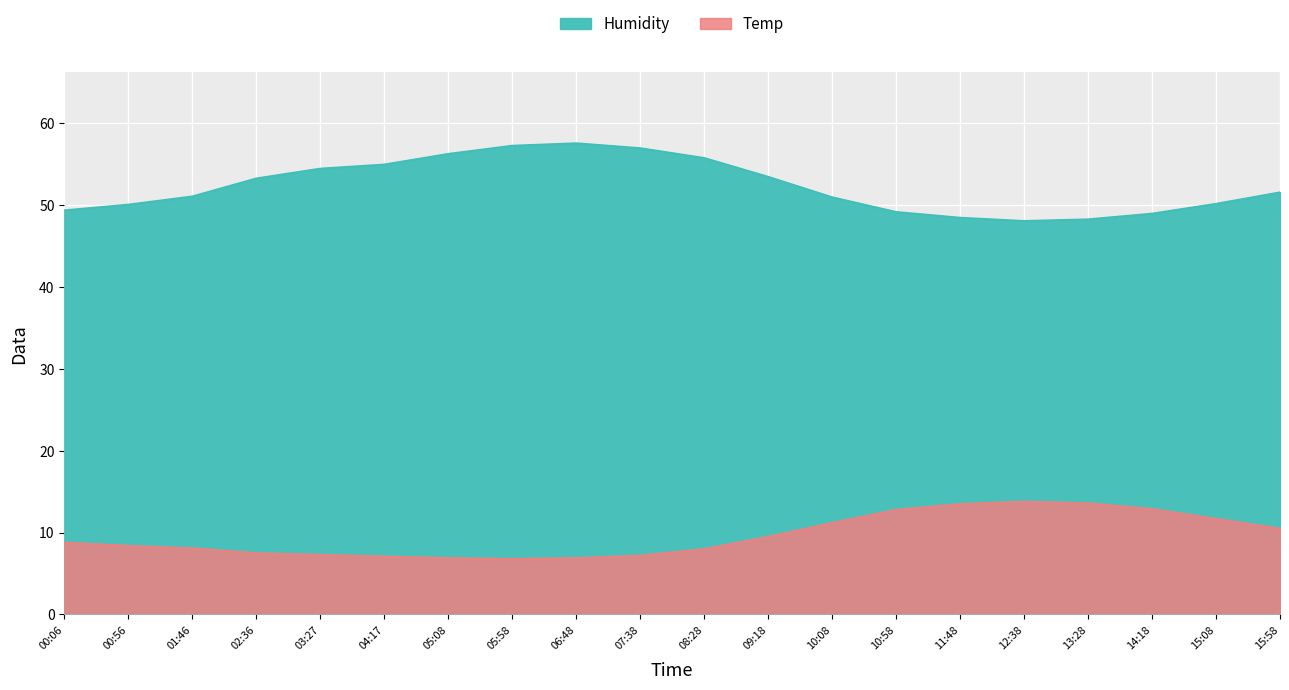

Reading left to right, list all the values displayed in this chart.

Temp: 8.8	8.4	8.1	7.5	7.3	7.1	6.9	6.8	6.9	7.2	8.0	9.5	11.2	12.8	13.5	13.8	13.6	12.9	11.7	10.5
Humidity: 49.4	50.1	51.1	53.3	54.5	55.0	56.3	57.3	57.6	57.0	55.8	53.5	51.0	49.2	48.5	48.1	48.3	49.0	50.2	51.6